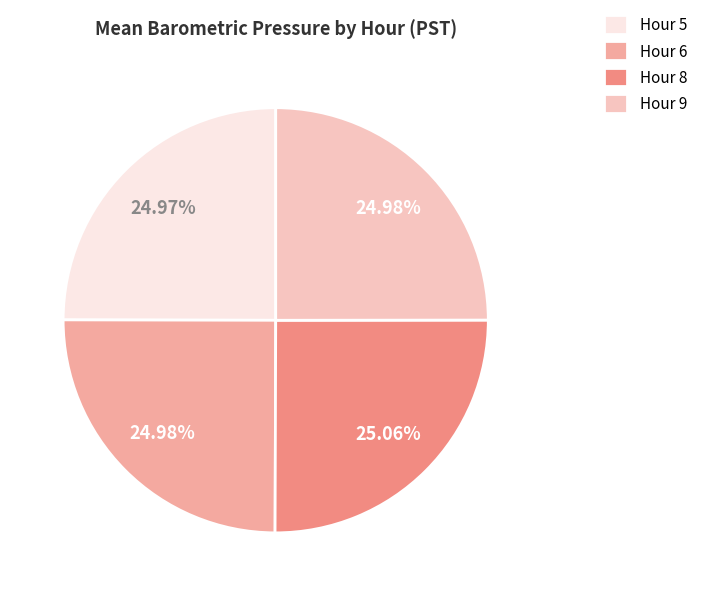

What percentage is the Hour 8 slice, to the nearest percent?

25%